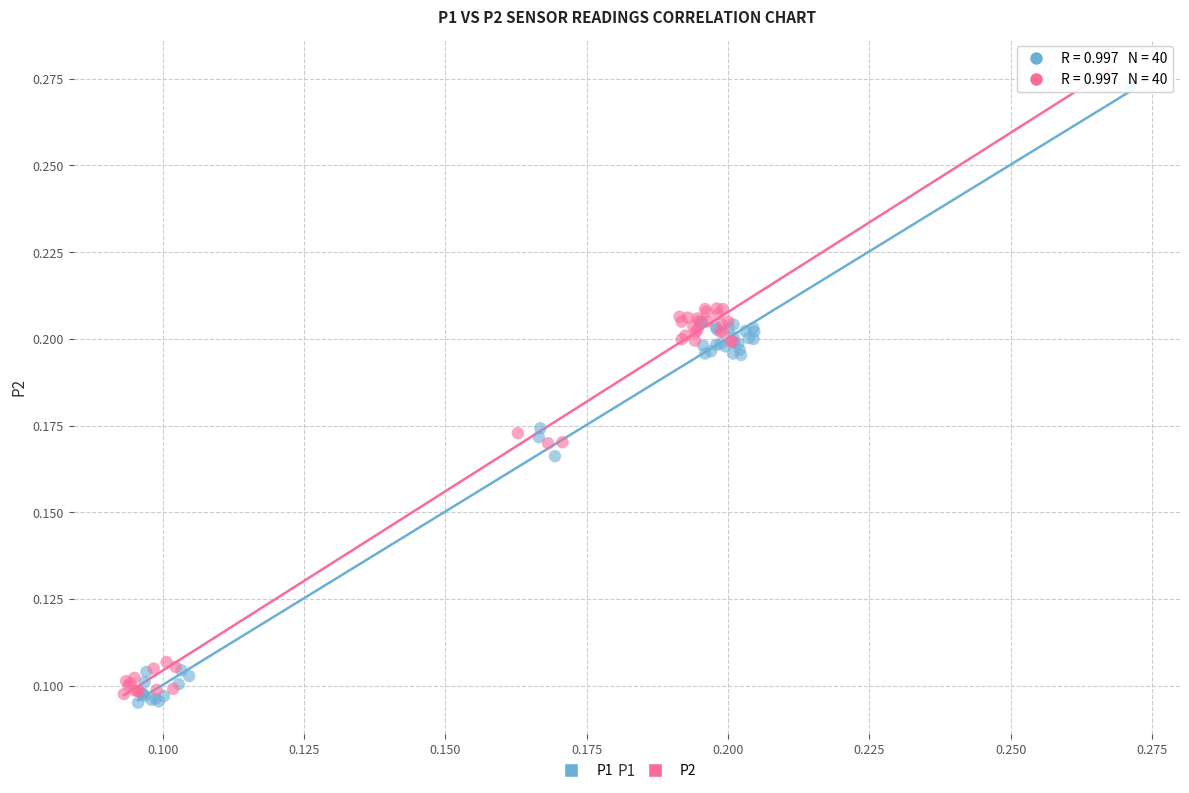

Which series has the largest Y range (max minus min)?

P2